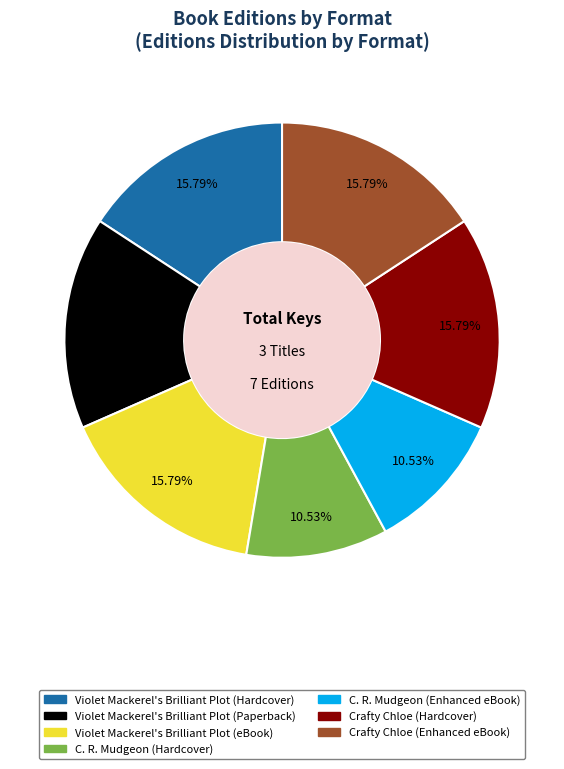

Combined, do Crafty Chloe (Hardcover) and Crafty Chloe (Enhanced eBook) account for over 50%?

No